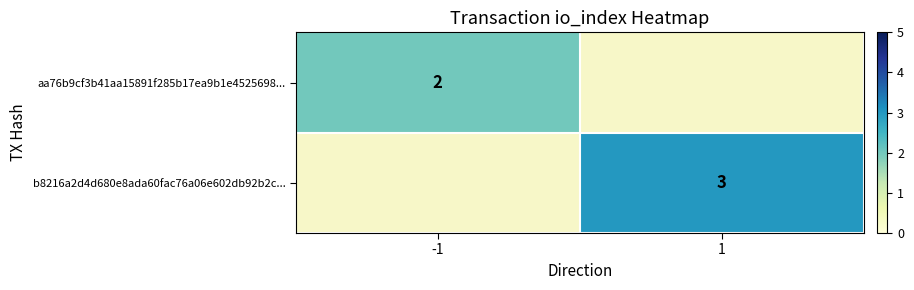

True or false: b8216a2d4d680e8ada60fac76a06e602db92b2c... has a value of 3 at 1.

True